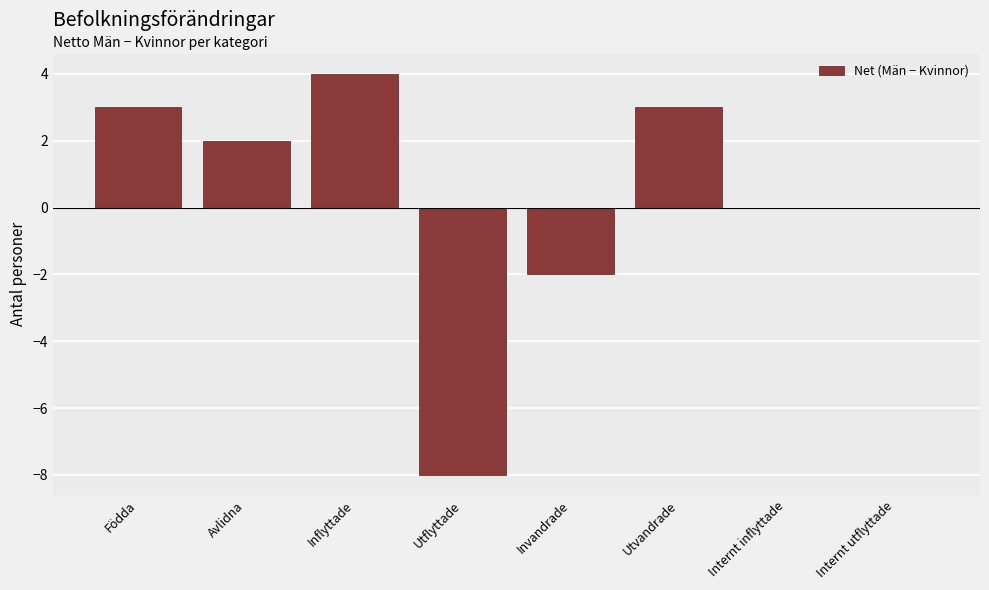

Reading left to right, what are all the values shown in this chart?

3	2	4	-8	-2	3	0	0